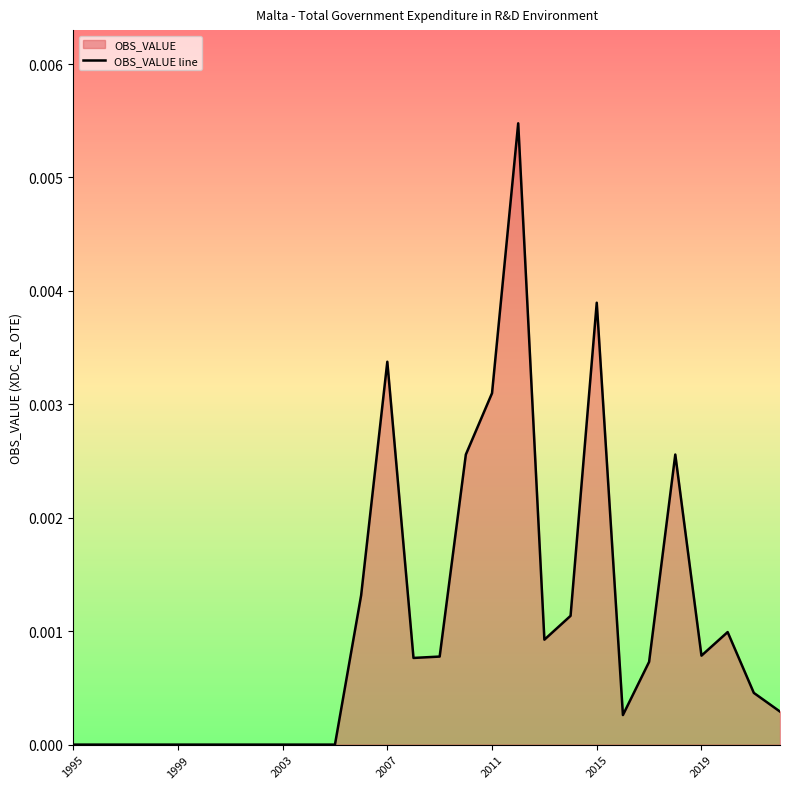

Where is the data nearest to the value 0?

1995